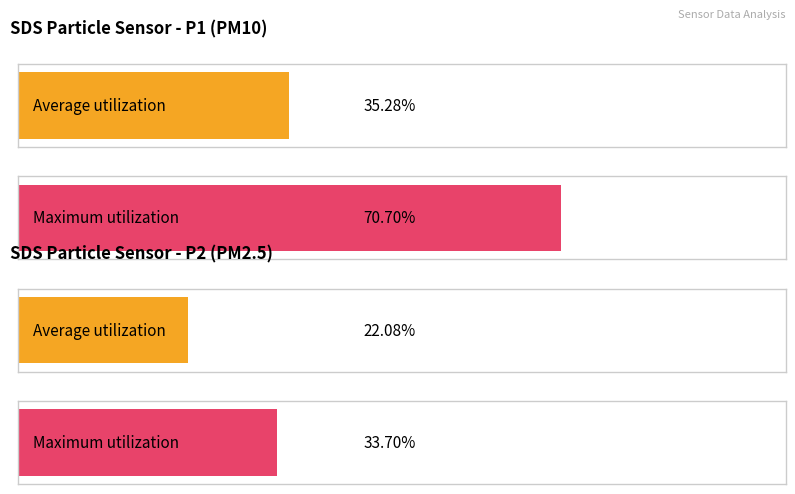

How many distinct data groups are displayed?

2